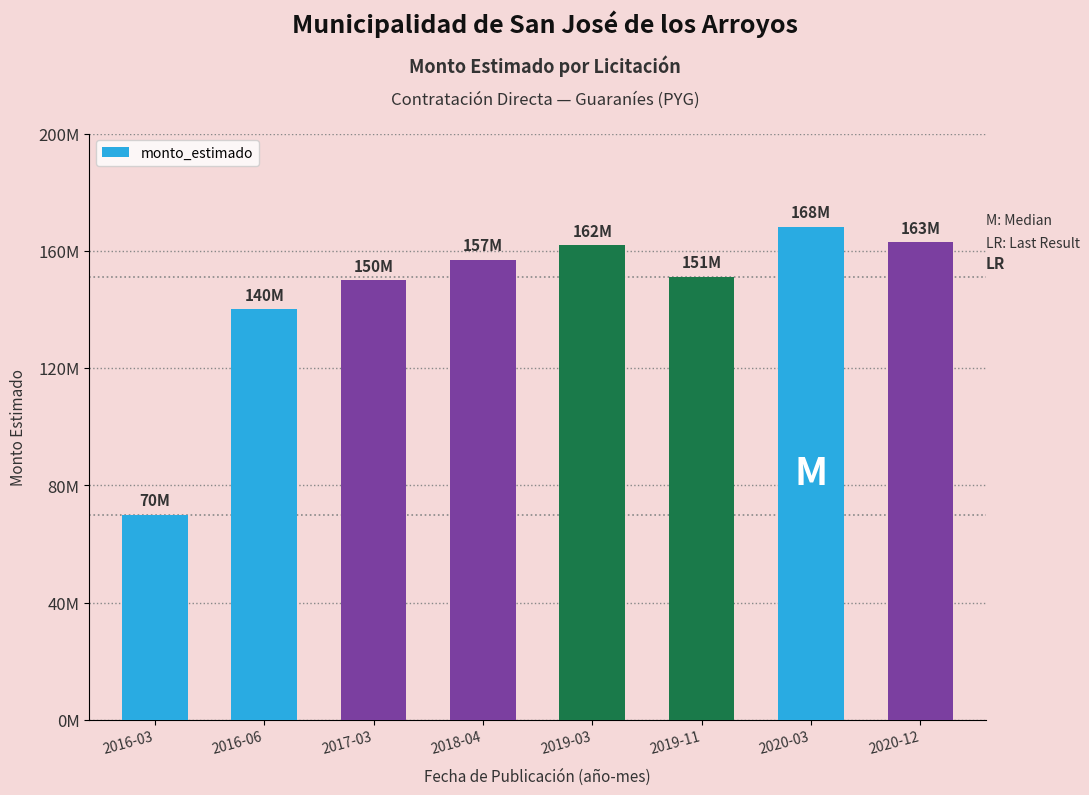

Does the chart contain any negative values?

No